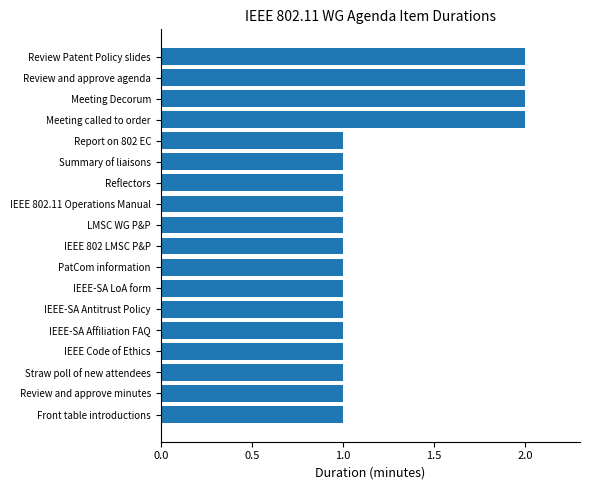

Does the chart contain any negative values?

No